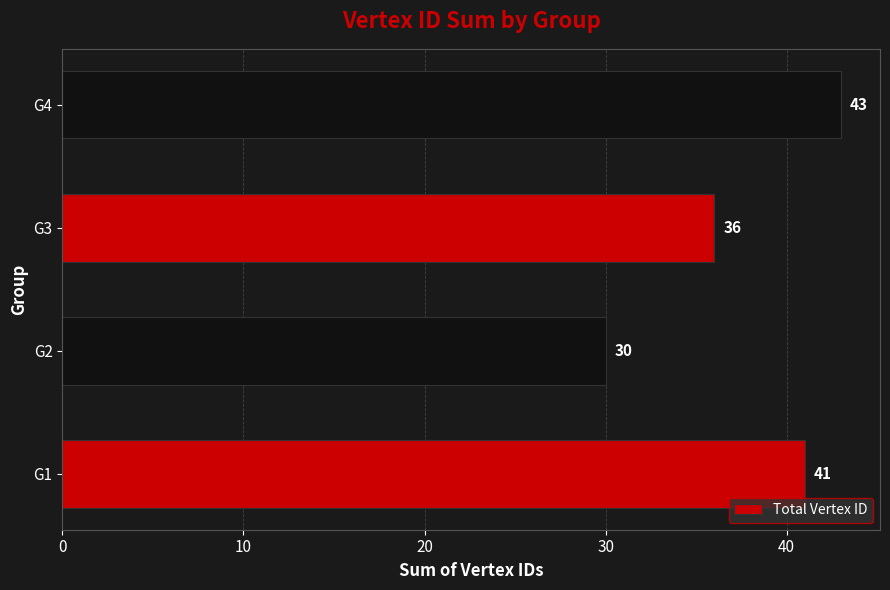

Reading bottom to top, extract all data points from this chart.

G1=41	G2=30	G3=36	G4=43